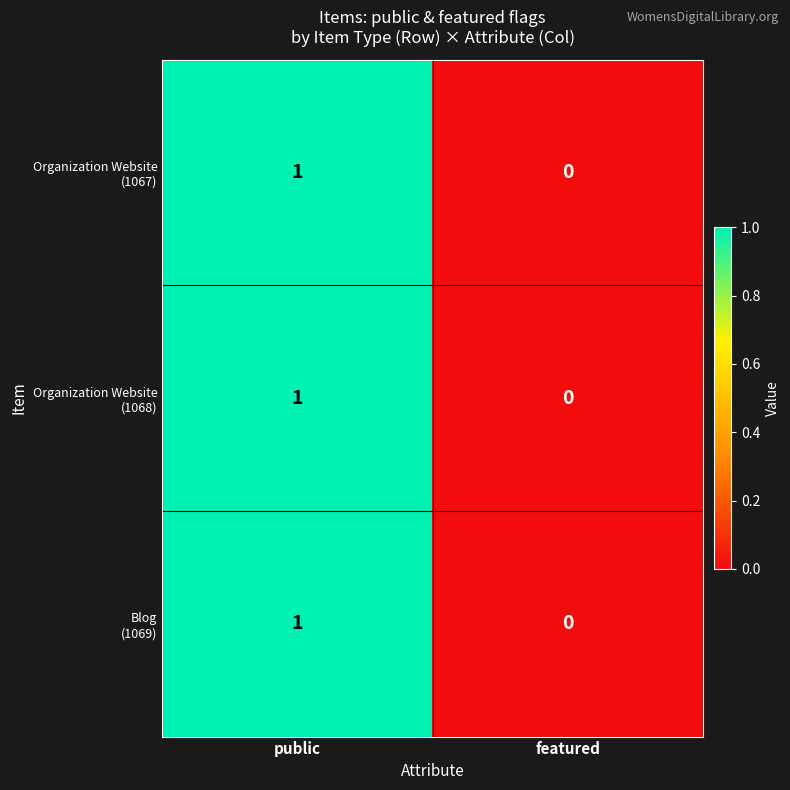

What is the total value across all series at public?

3